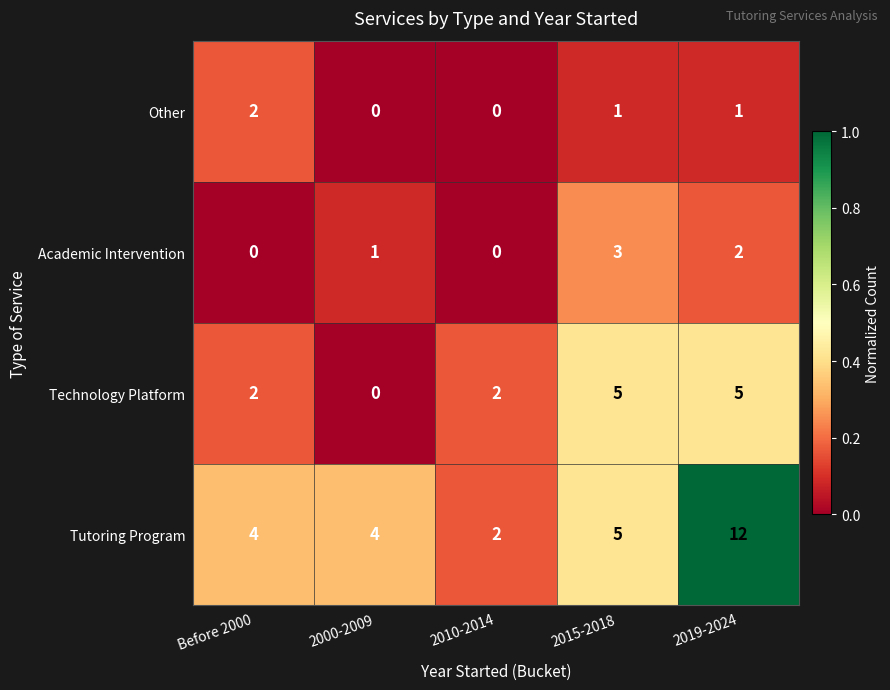

At how many categories does at least one series exceed 0?

5